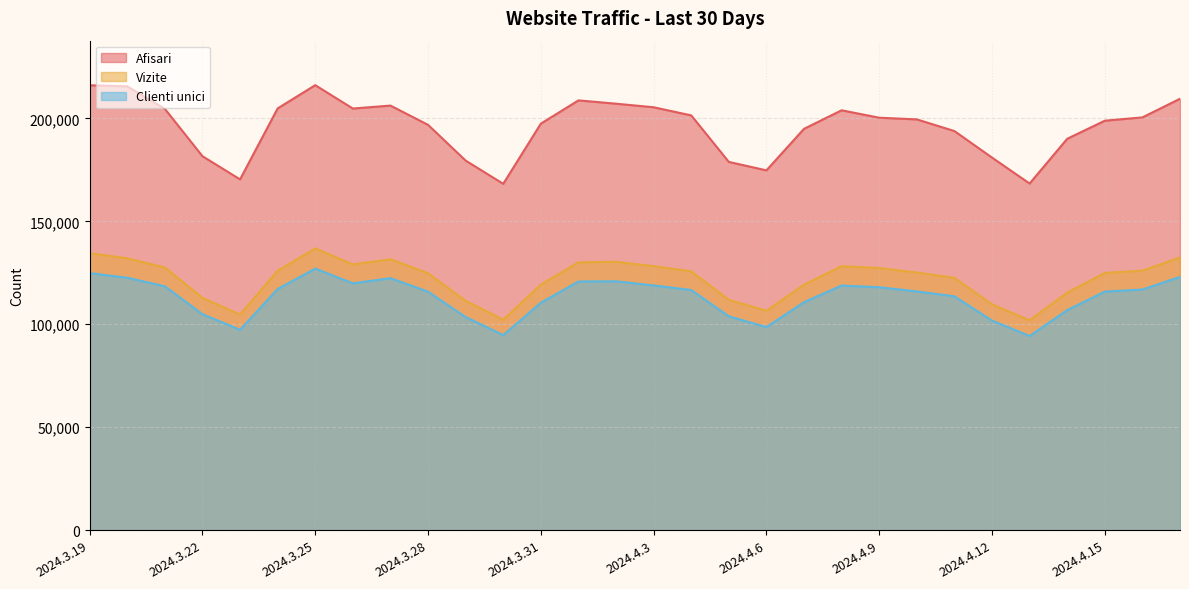

Reading left to right, what are all the values shown in this chart?

Afisari: 2024.3.19=216100	2024.3.20=215588	2024.3.21=204630	2024.3.22=181646	2024.3.23=170387	2024.3.24=204861	2024.3.25=216152	2024.3.26=204800	2024.3.27=206235	2024.3.28=196877	2024.3.29=179512	2024.3.30=168233	2024.3.31=197455	2024.4.1=208754	2024.4.2=207152	2024.4.3=205419	2024.4.4=201468	2024.4.5=178866	2024.4.6=174764	2024.4.7=194951	2024.4.8=203949	2024.4.9=200340	2024.4.10=199531	2024.4.11=193860	2024.4.12=180968	2024.4.13=168374	2024.4.14=190111	2024.4.15=198891	2024.4.16=200496	2024.4.17=209547
Vizite: 2024.3.19=134536	2024.3.20=132034	2024.3.21=127619	2024.3.22=112845	2024.3.23=104747	2024.3.24=126023	2024.3.25=136857	2024.3.26=129085	2024.3.27=131573	2024.3.28=124824	2024.3.29=111409	2024.3.30=102240	2024.3.31=119266	2024.4.1=130109	2024.4.2=130347	2024.4.3=128242	2024.4.4=125730	2024.4.5=111902	2024.4.6=106594	2024.4.7=119209	2024.4.8=128238	2024.4.9=127301	2024.4.10=125141	2024.4.11=122586	2024.4.12=109677	2024.4.13=101948	2024.4.14=115374	2024.4.15=124962	2024.4.16=126049	2024.4.17=132475
Clienti unici: 2024.3.19=124858	2024.3.20=122608	2024.3.21=118467	2024.3.22=104904	2024.3.23=97331	2024.3.24=117149	2024.3.25=127034	2024.3.26=119897	2024.3.27=122398	2024.3.28=115852	2024.3.29=103494	2024.3.30=94751	2024.3.31=110470	2024.4.1=120797	2024.4.2=120886	2024.4.3=118869	2024.4.4=116657	2024.4.5=103868	2024.4.6=98634	2024.4.7=110754	2024.4.8=118810	2024.4.9=117985	2024.4.10=115975	2024.4.11=113599	2024.4.12=101780	2024.4.13=94315	2024.4.14=106884	2024.4.15=115872	2024.4.16=116887	2024.4.17=123010